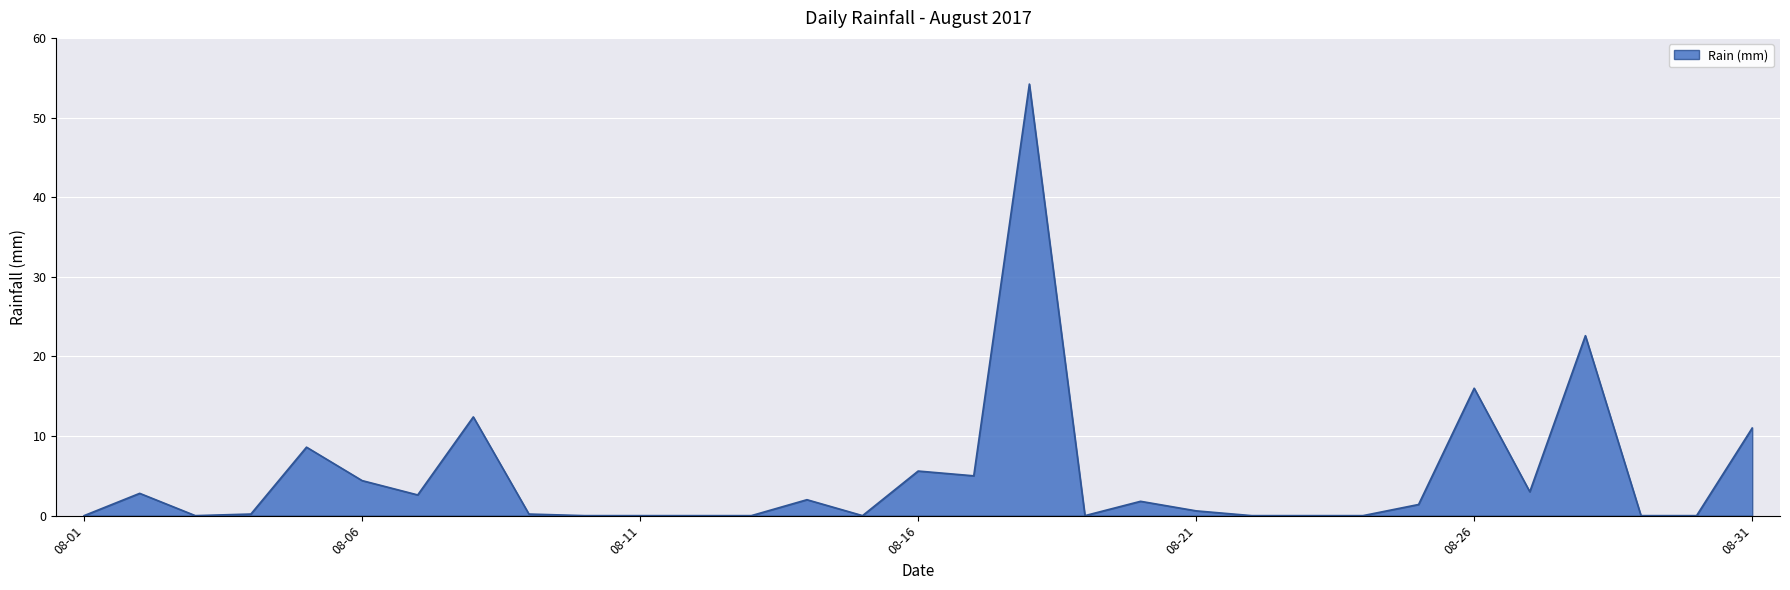

What is the maximum value shown in the chart?

54.2